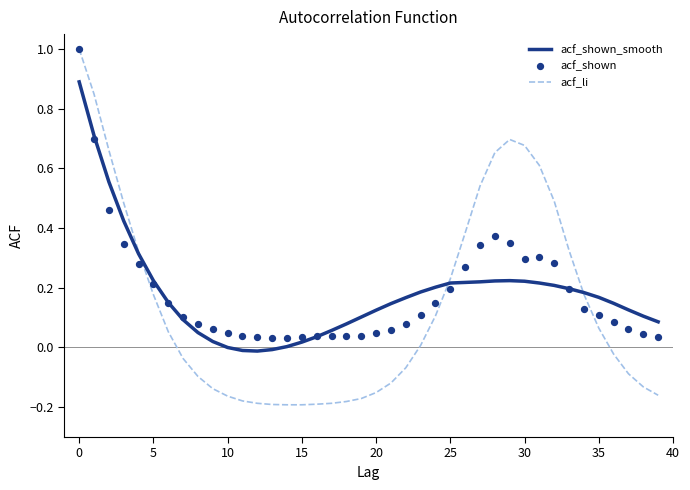

Which series has the largest Y range (max minus min)?

acf_li